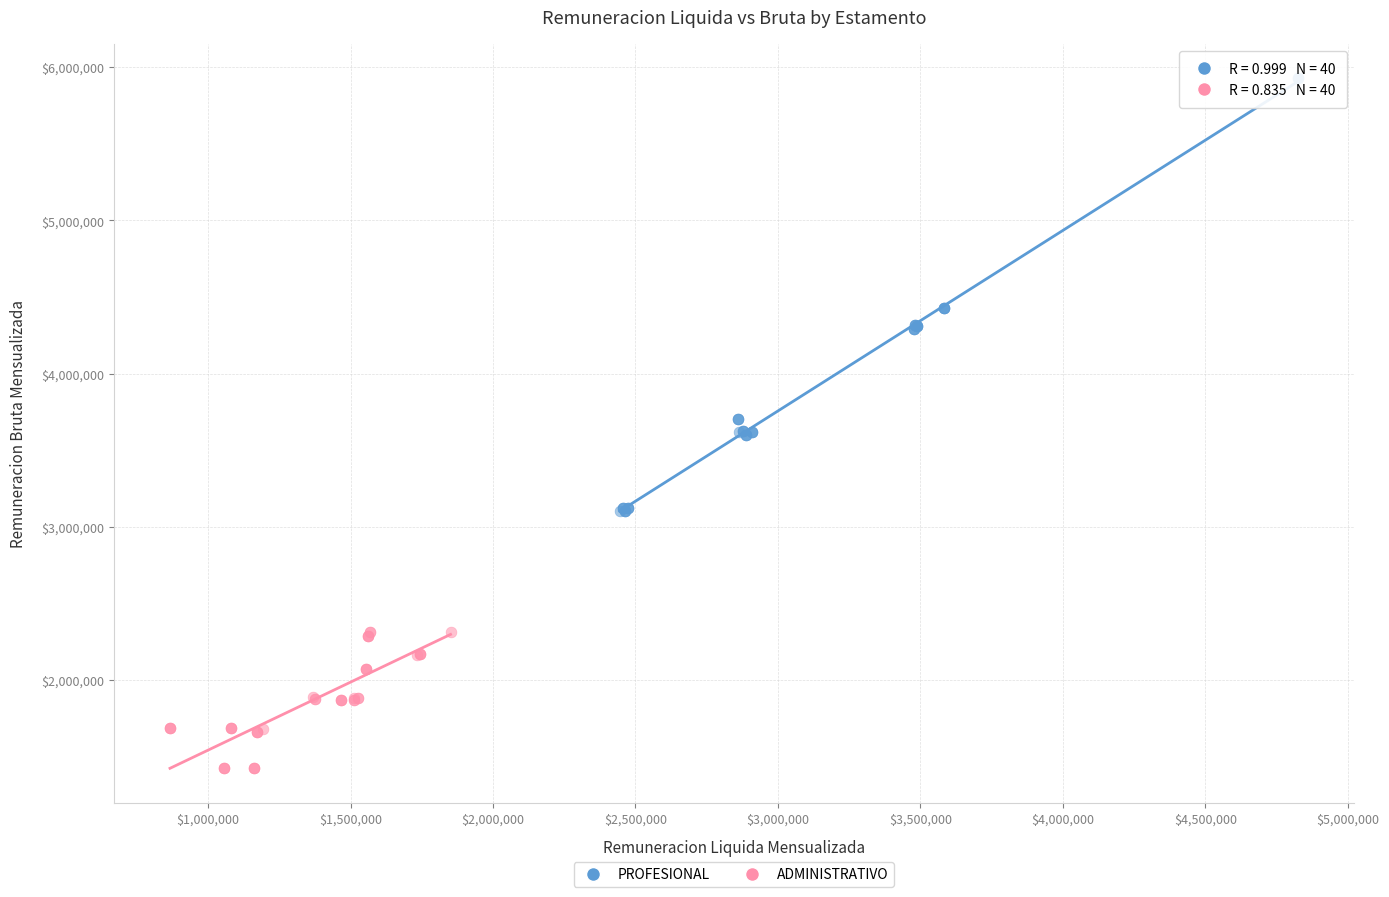

Which series has the widest spread of Y values?

PROFESIONAL